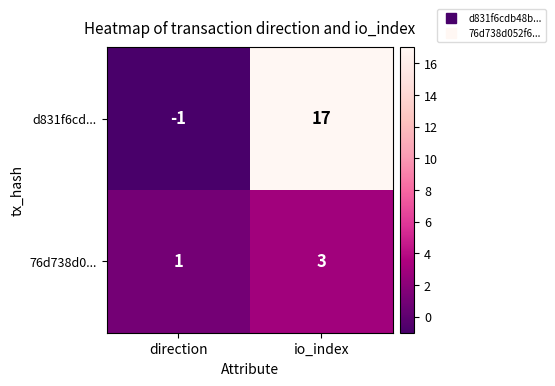

What is the approximate value of 76d738d0... at io_index?

3